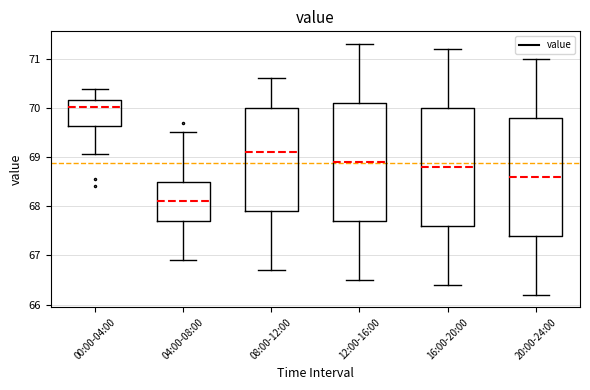

Which box has the highest median line?

00:00-04:00